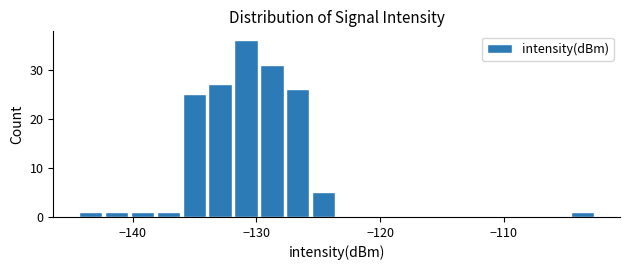

Read against the x-axis, roughly where is the centre of the tallest bar?

-131